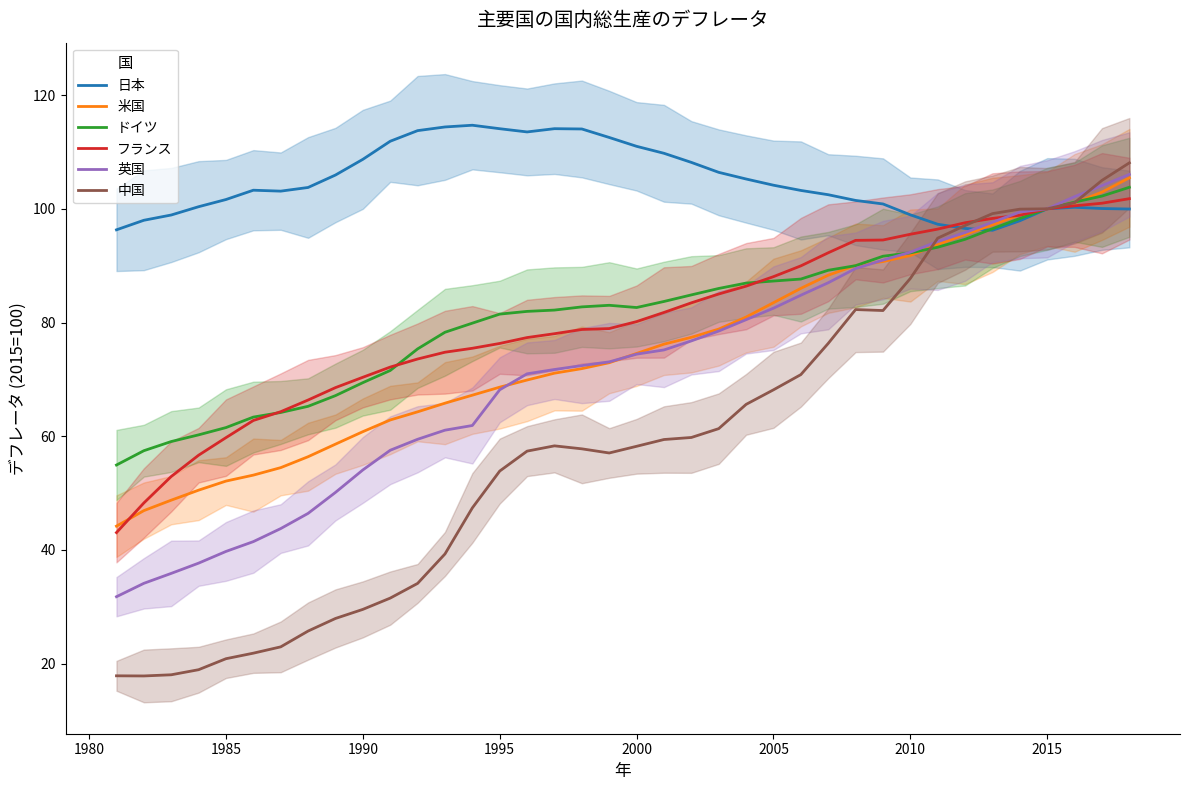

Which series ends up on top after the final intersection of 米国 and 中国?

中国